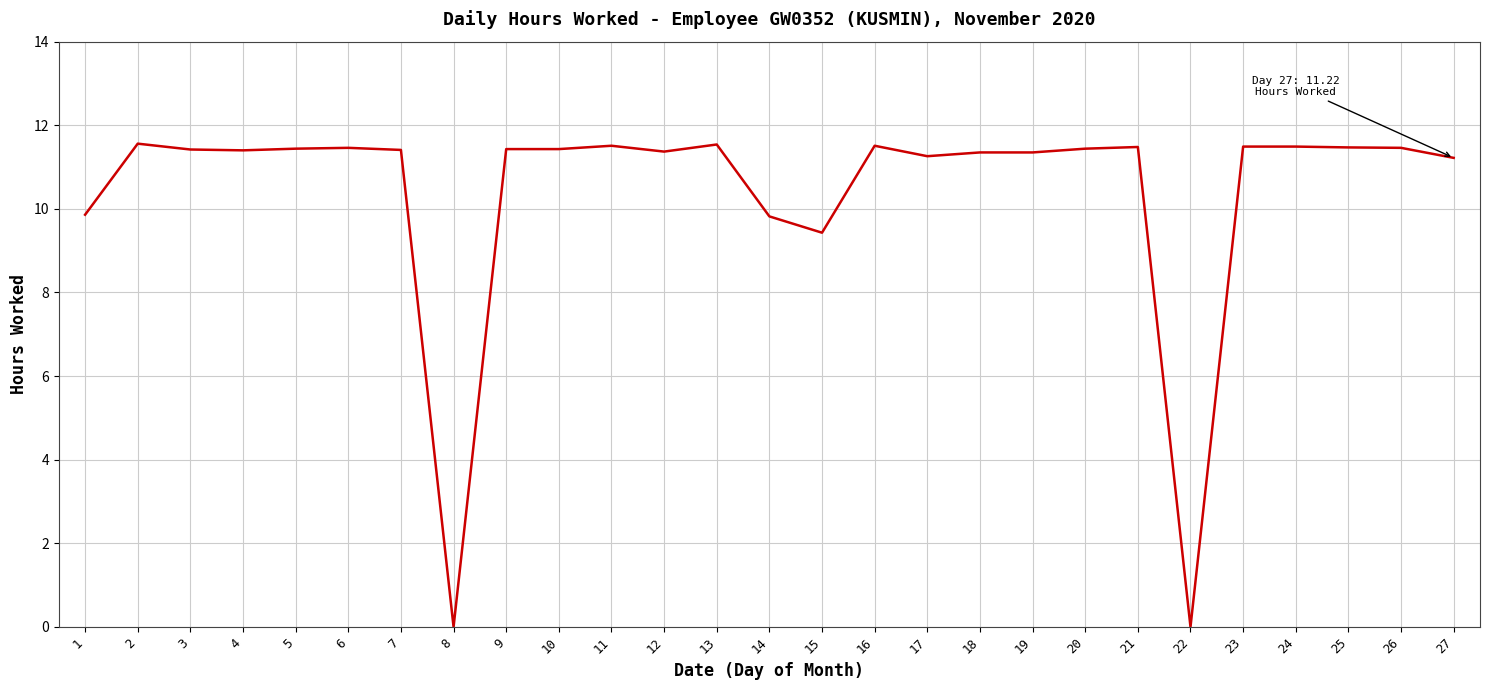

True or false: the data has more than 0 interior local peaks.

True